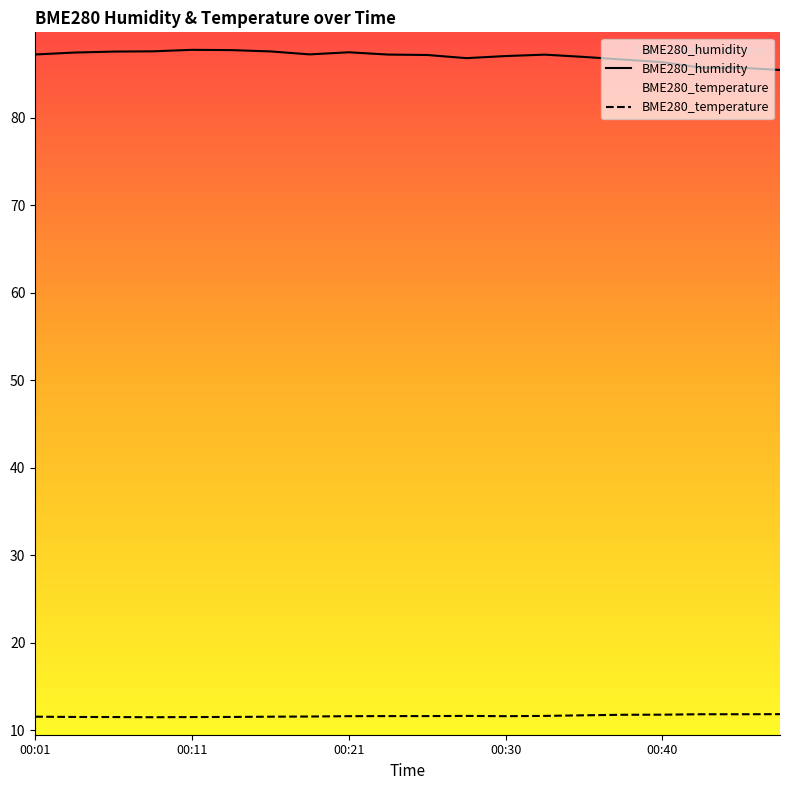

Which series changed the most between 00:30 and 00:38?

BME280_humidity